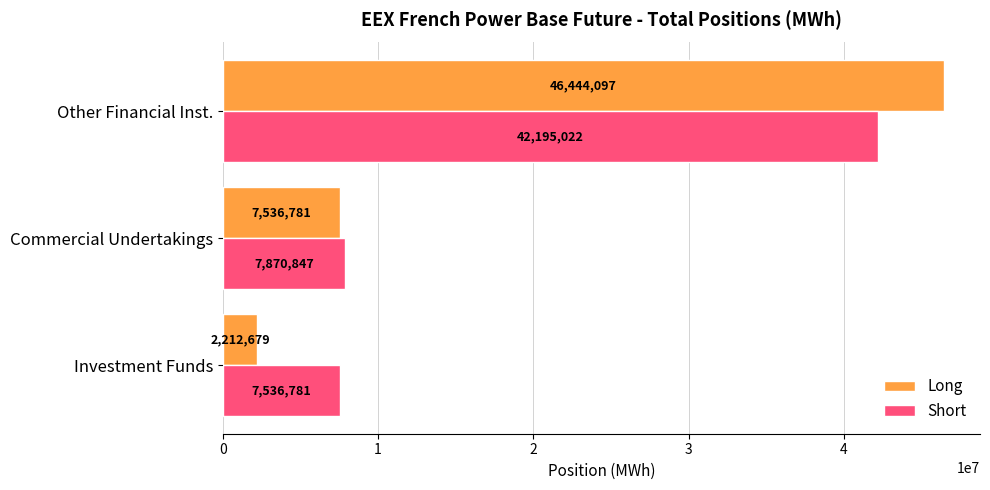

What is the total value across all series at Commercial Undertakings?

15407628